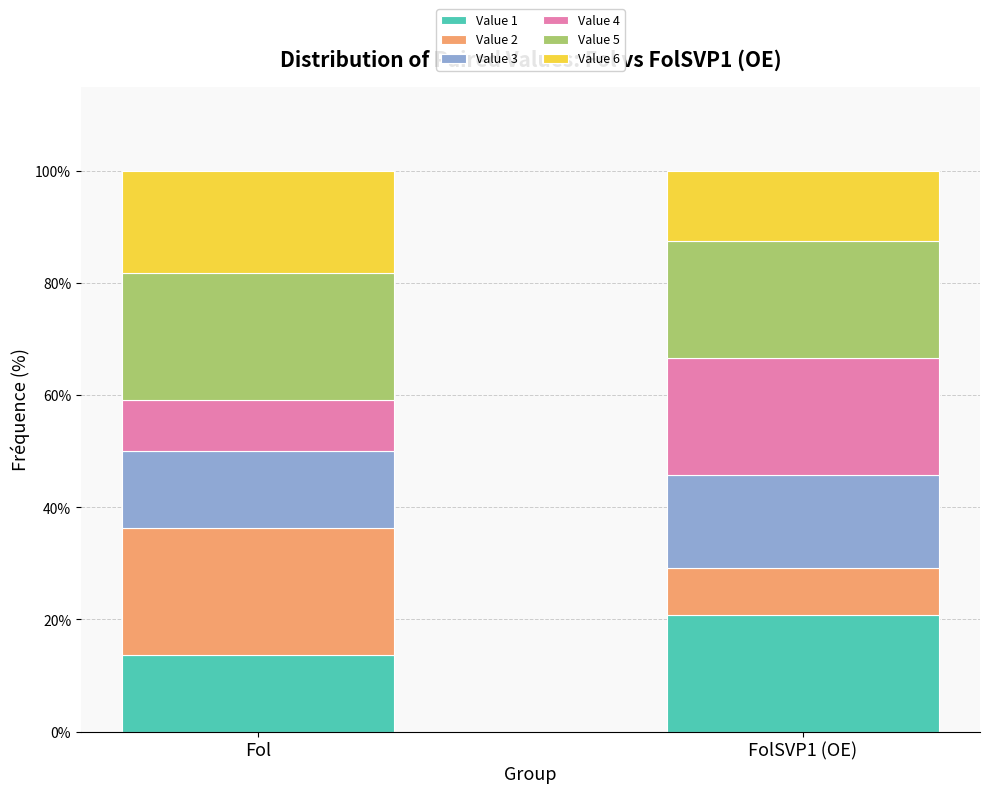

How many bars are there in total?

2